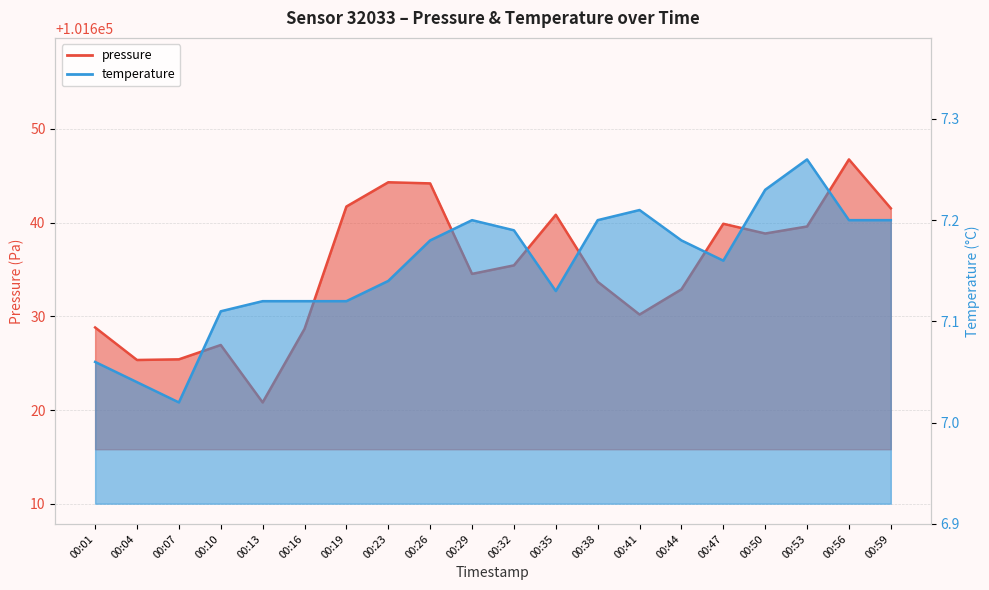

What is the value of the pressure point at the 4th from the left?

101626.9